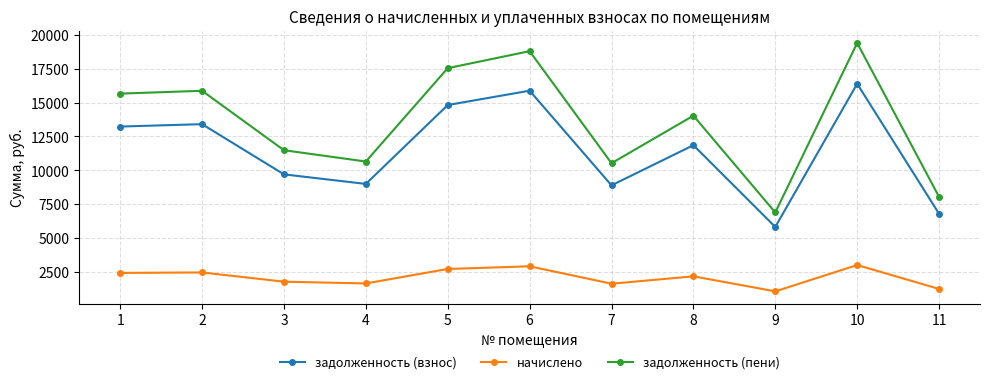

True or false: задолженность (взнос) and задолженность (пени) cross at least once.

False